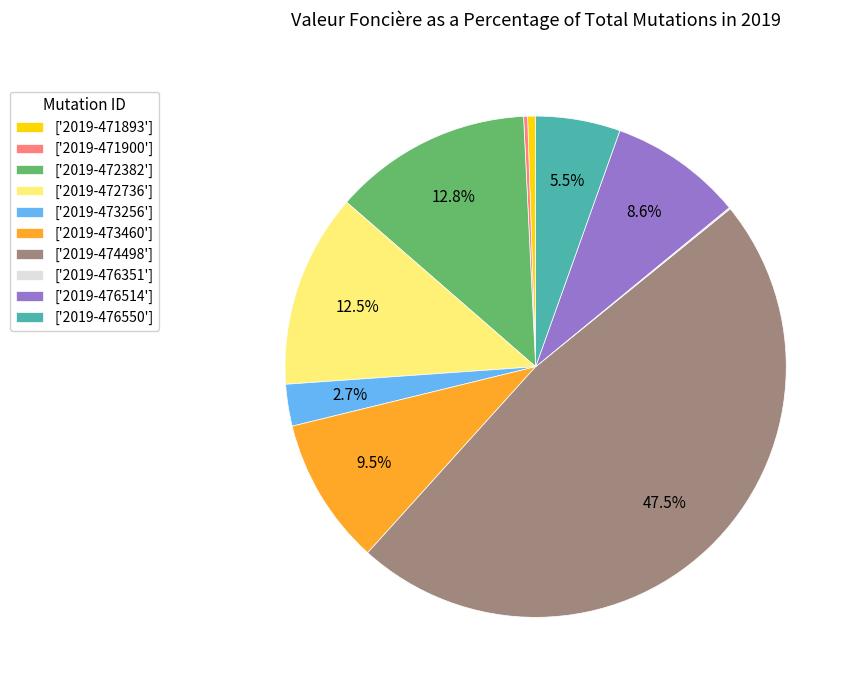

Is there any slice that represents more than half of the pie?

No